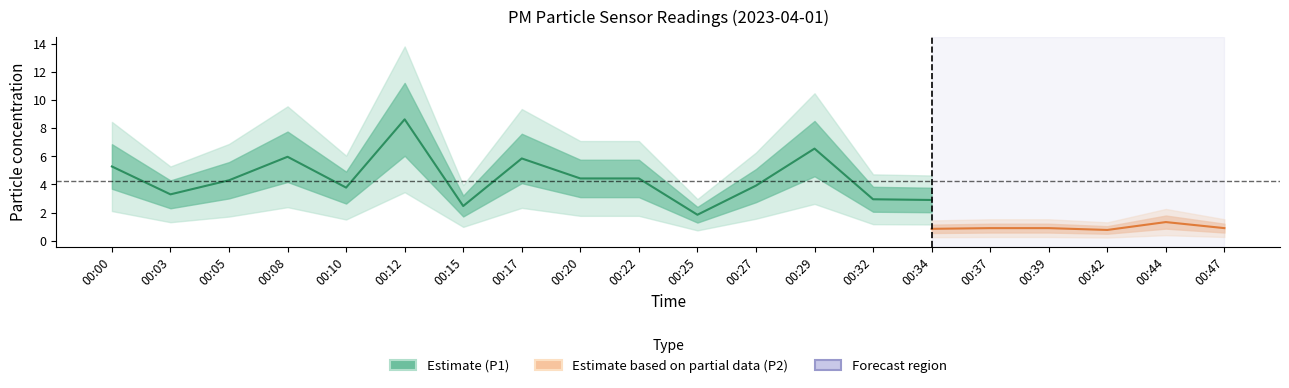

At 00:37, list the series in order from smallest to largest.

P2, P1